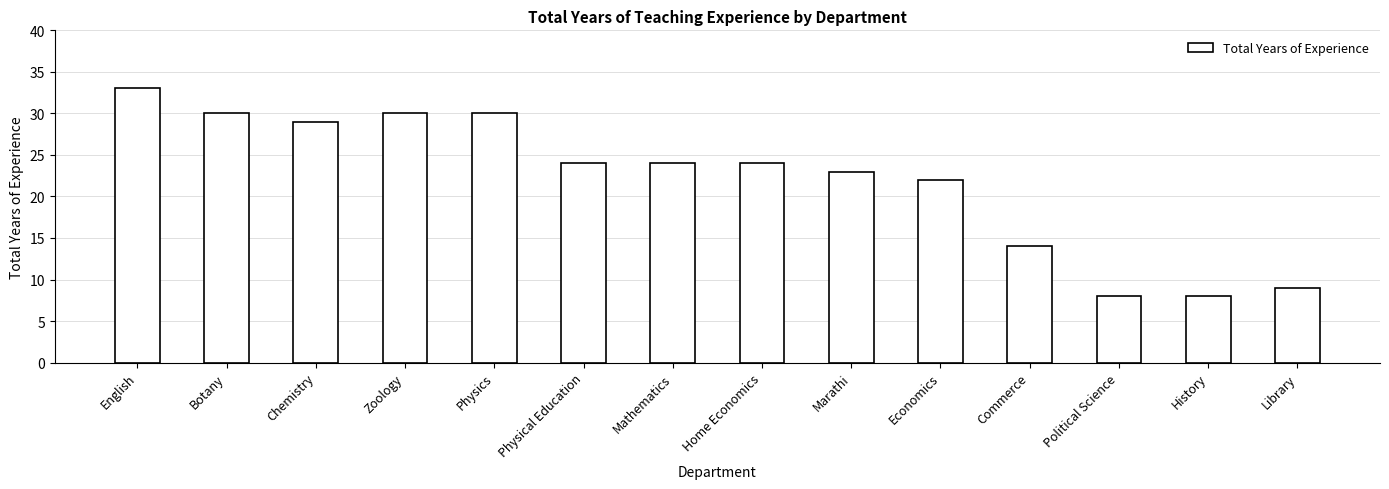

What is the label of the 9th bar from the right?

Physical Education